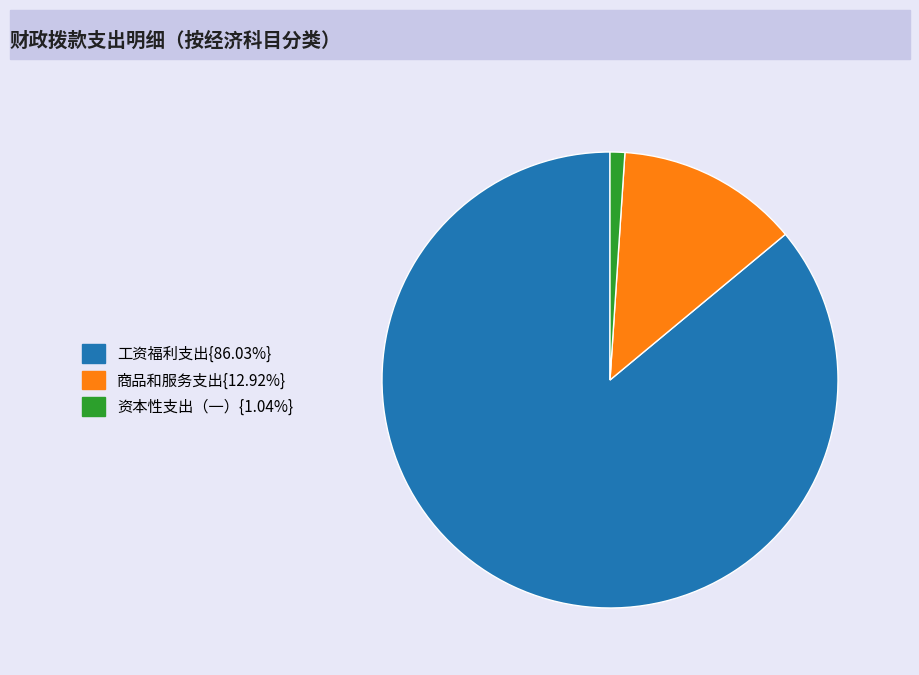

Does 工资福利支出{86.03%} account for over 50% of the chart?

Yes